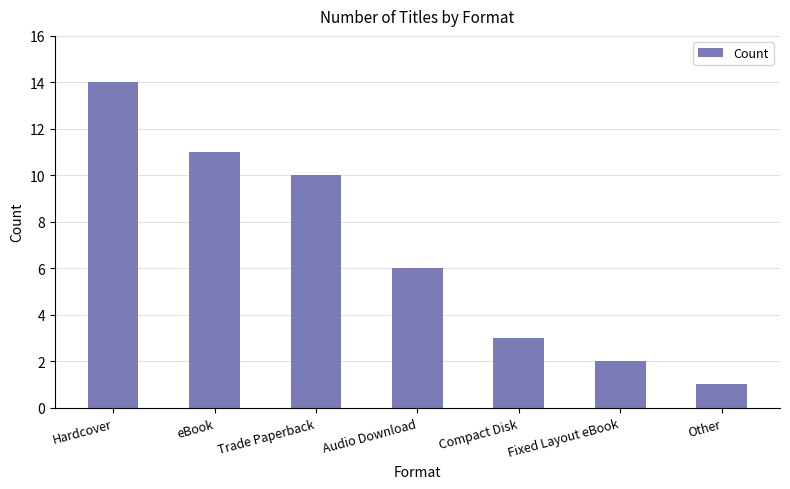

What position from the right is Hardcover?

7